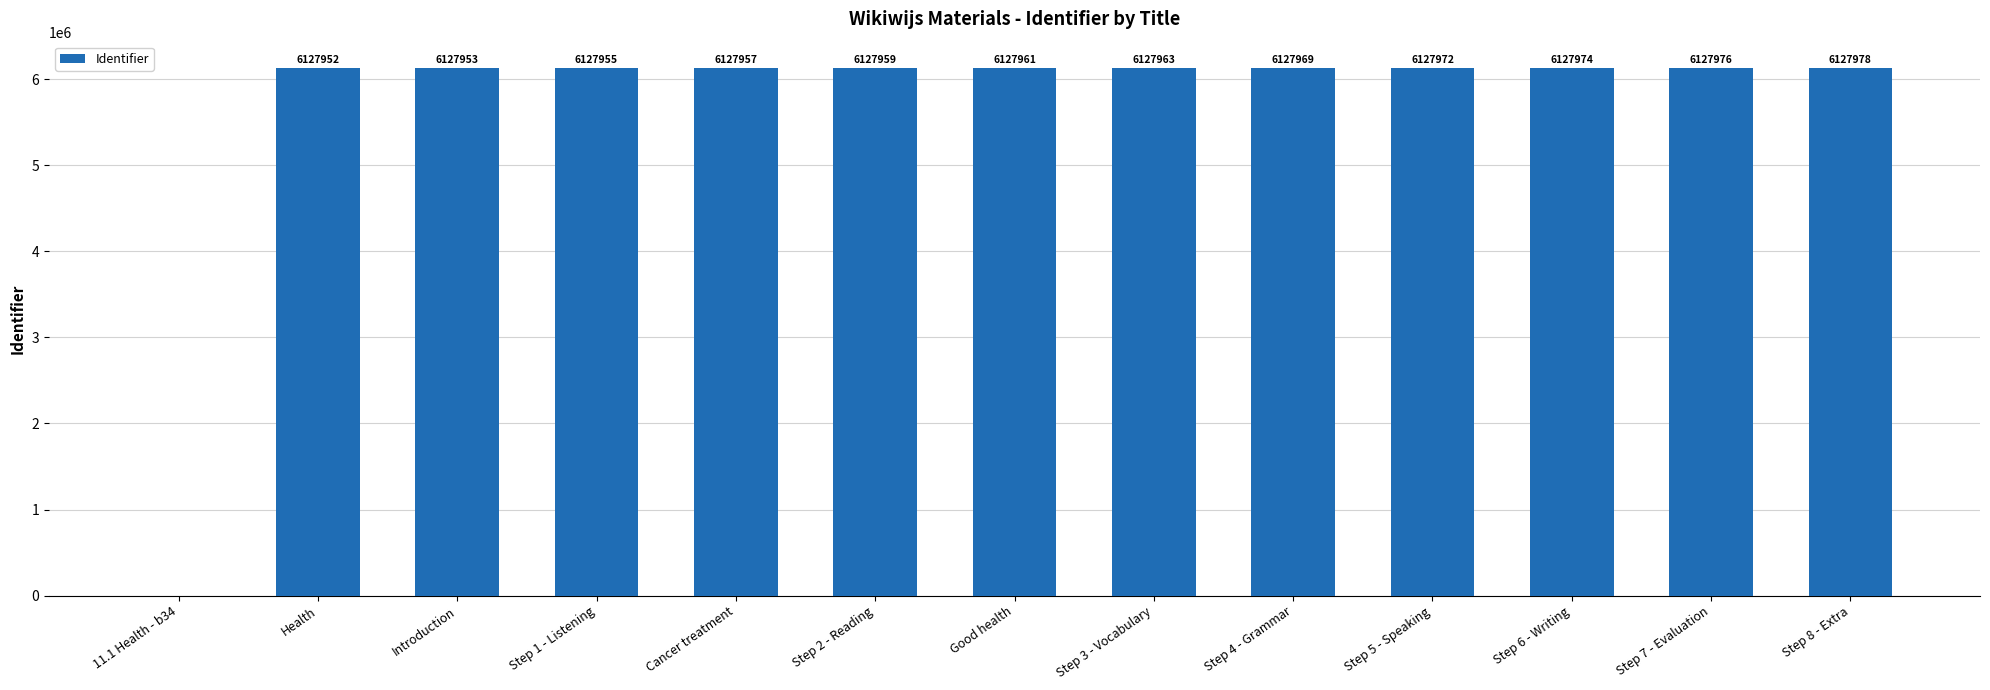

Which label corresponds to the largest value in the chart?

Step 8 - Extra